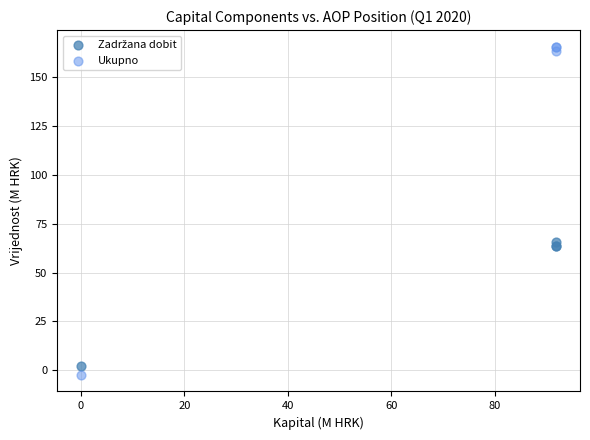

Which series has the widest spread of Y values?

Ukupno